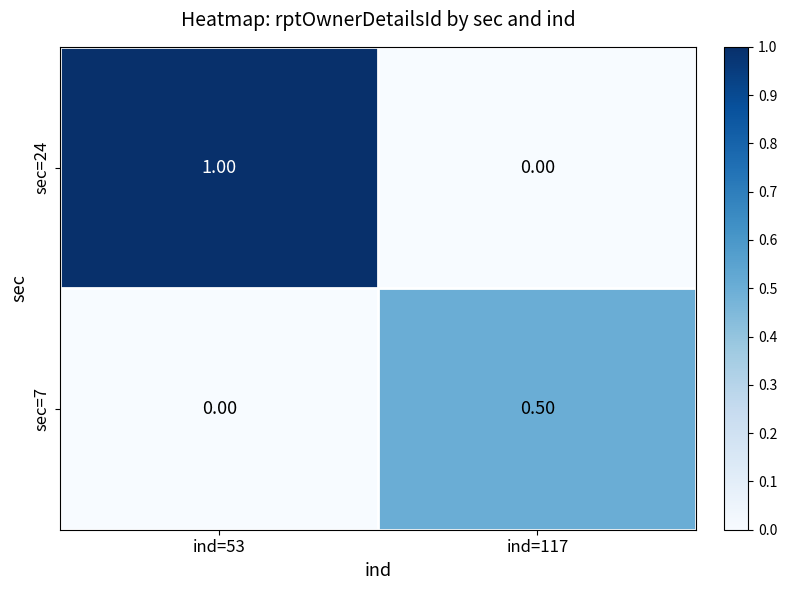

How many data points does each series have?

2